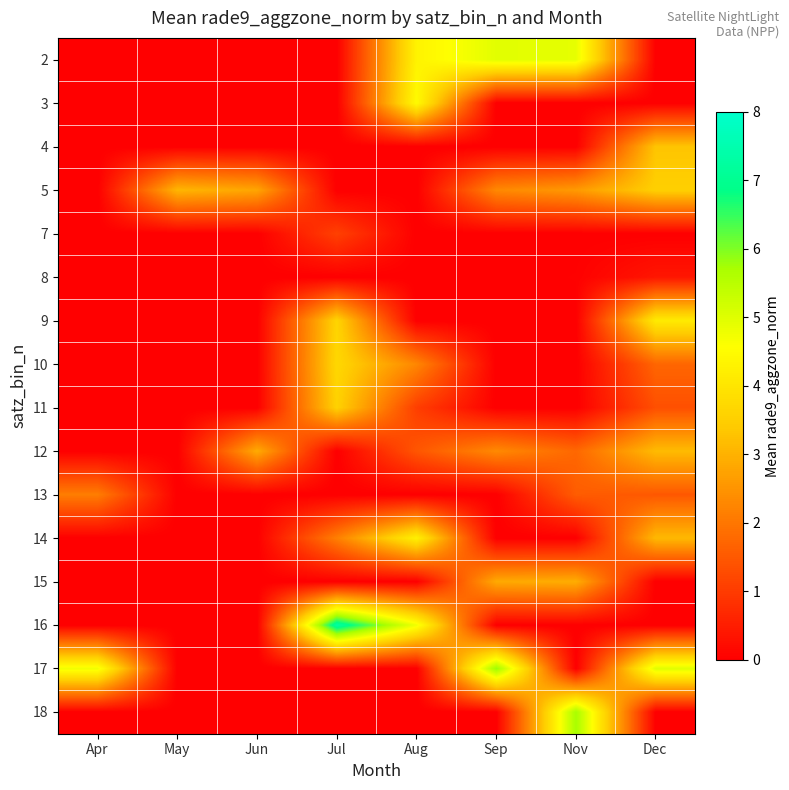

List the series in order of their peak value, lowest first.

row_5, row_4, row_10, row_12, row_9, row_2, row_3, row_8, row_7, row_6, row_11, row_1, row_0, row_15, row_14, row_13